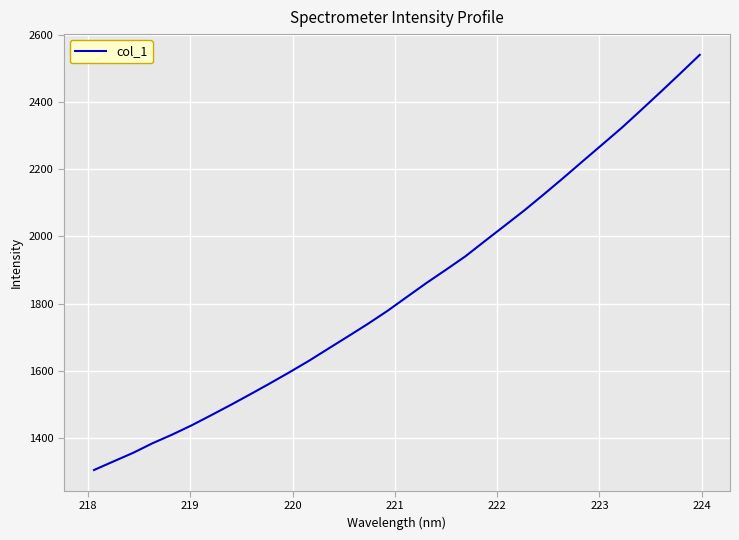

What is the difference between the maximum and minimum values?

1235.8